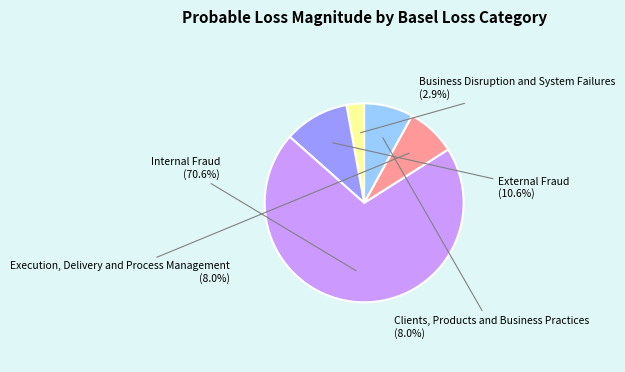

Is there a majority slice in this chart?

Yes